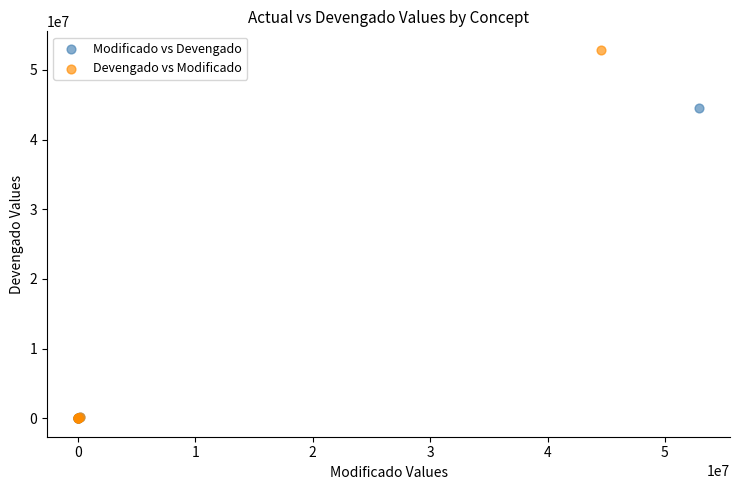

Which series contains the highest Y value?

Devengado vs Modificado